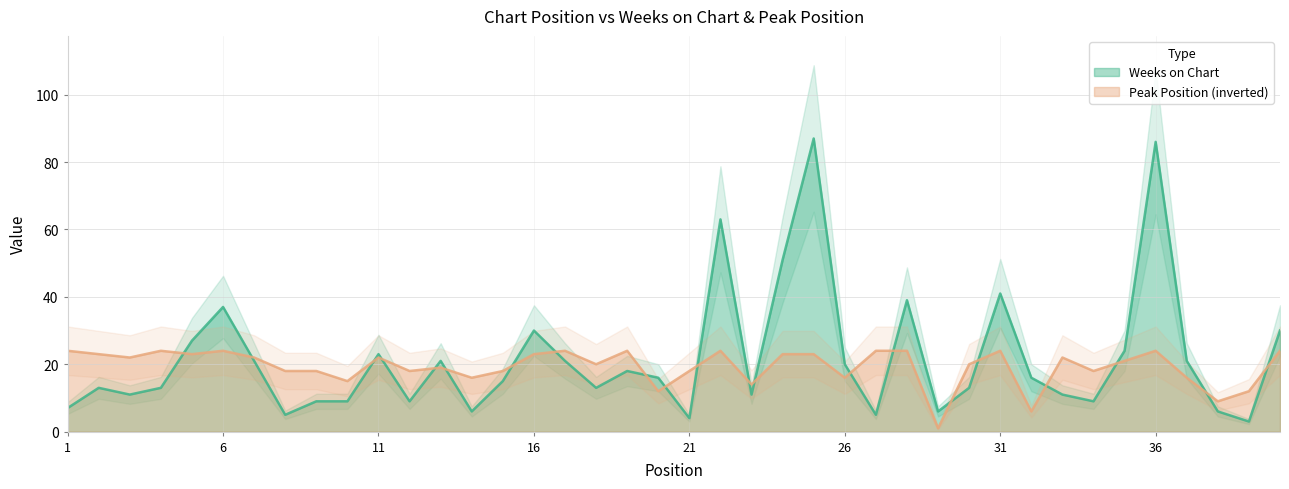

Which series has the largest range (max minus min)?

Weeks on Chart